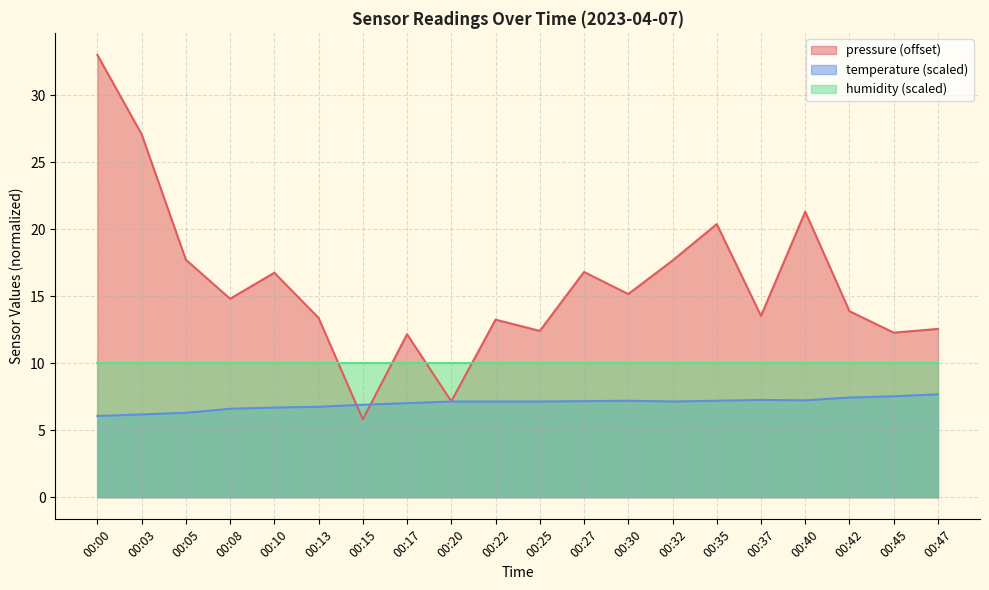

At how many categories does at least one series exceed 11?

18